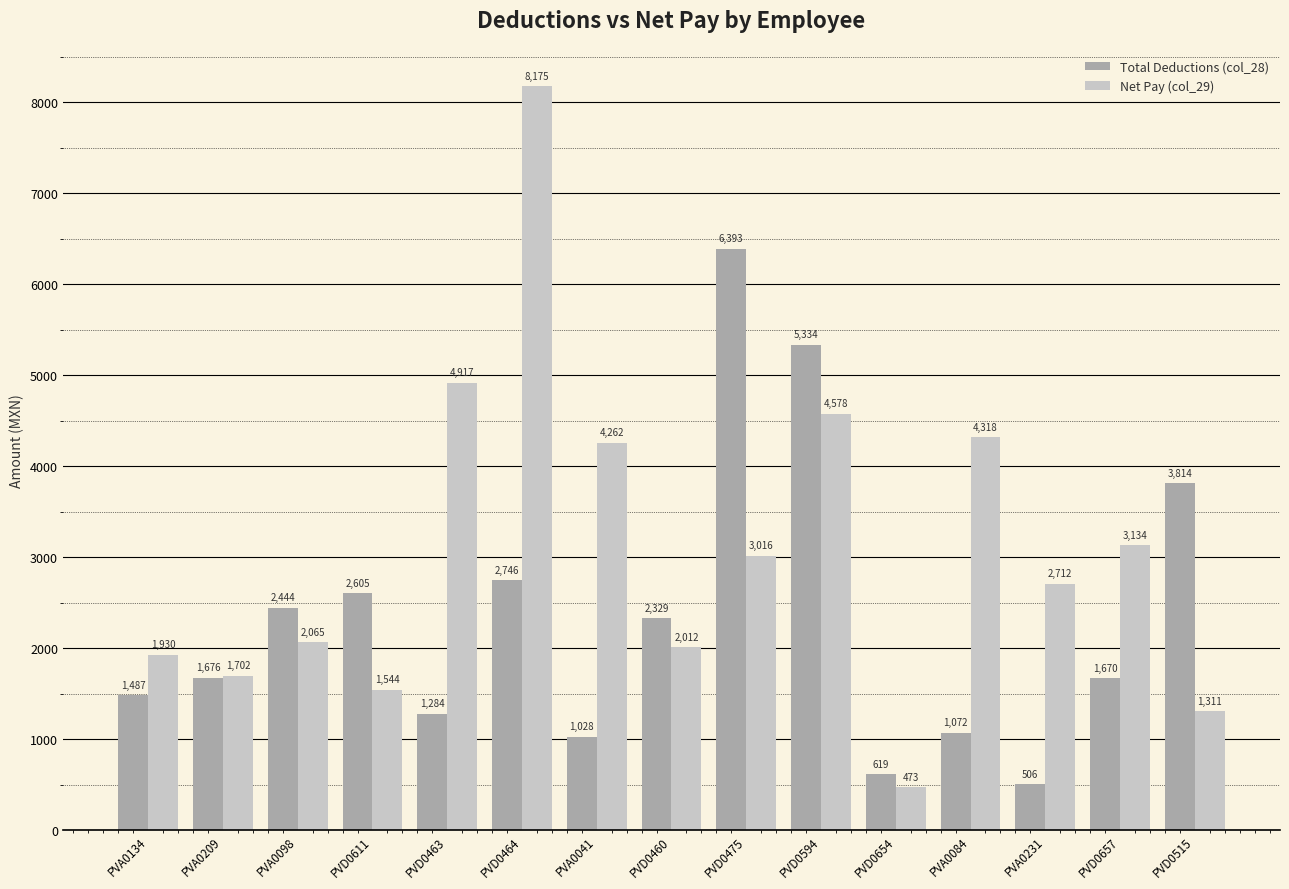

What is the sum of all Net Pay (col_29) values?

46150.1